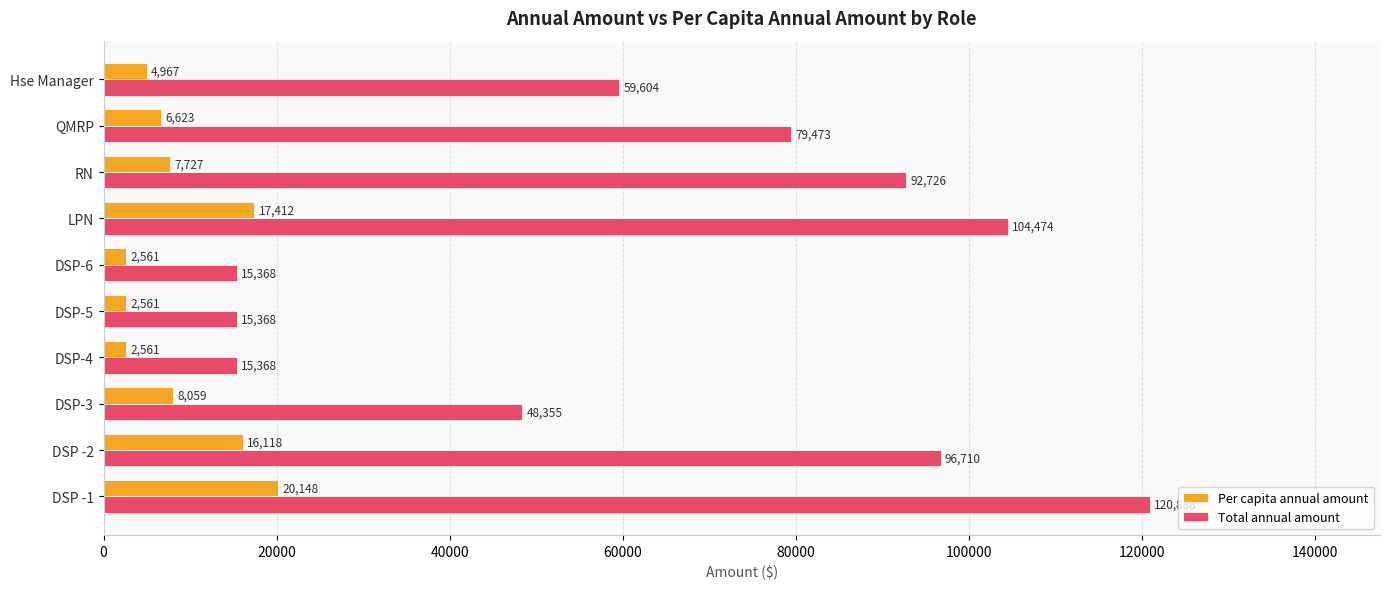

Which series changed the most between DSP-3 and DSP-6?

Total annual amount